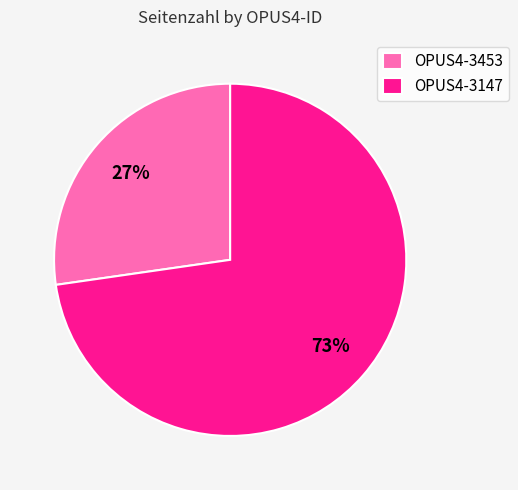

Rank the categories by value from highest to lowest.

OPUS4-3147, OPUS4-3453